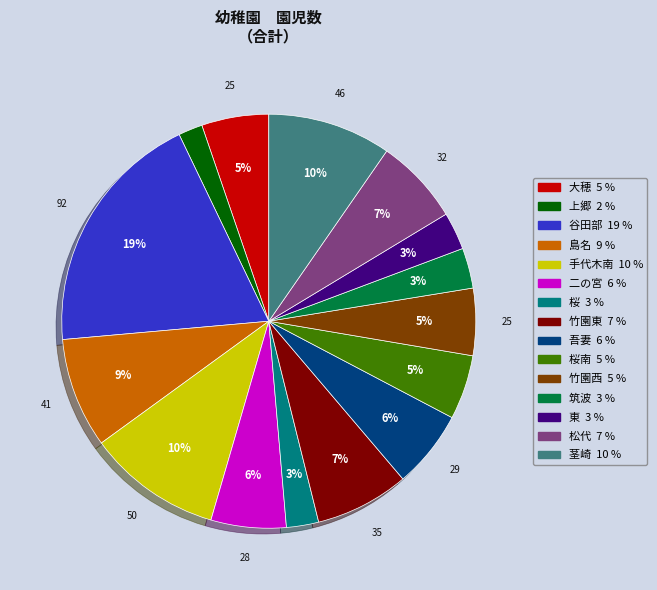

Is there any slice that represents more than half of the pie?

No